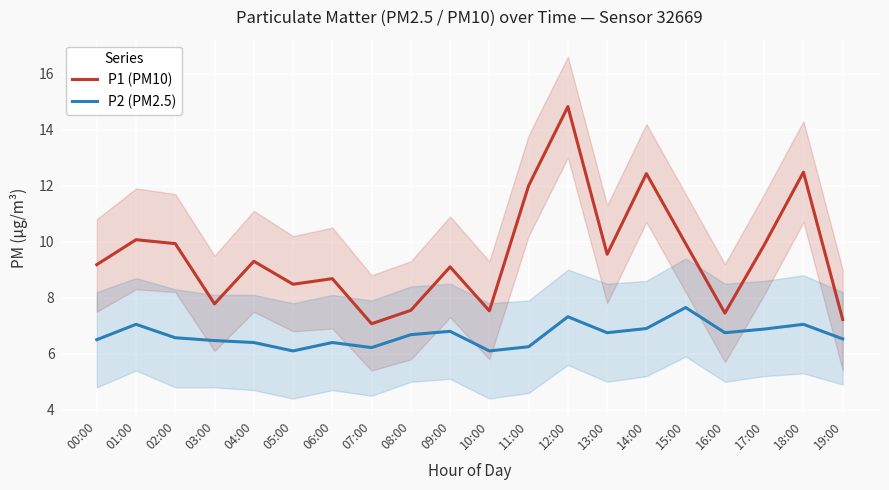

At which category does the chart reach its minimum across all series?

05:00